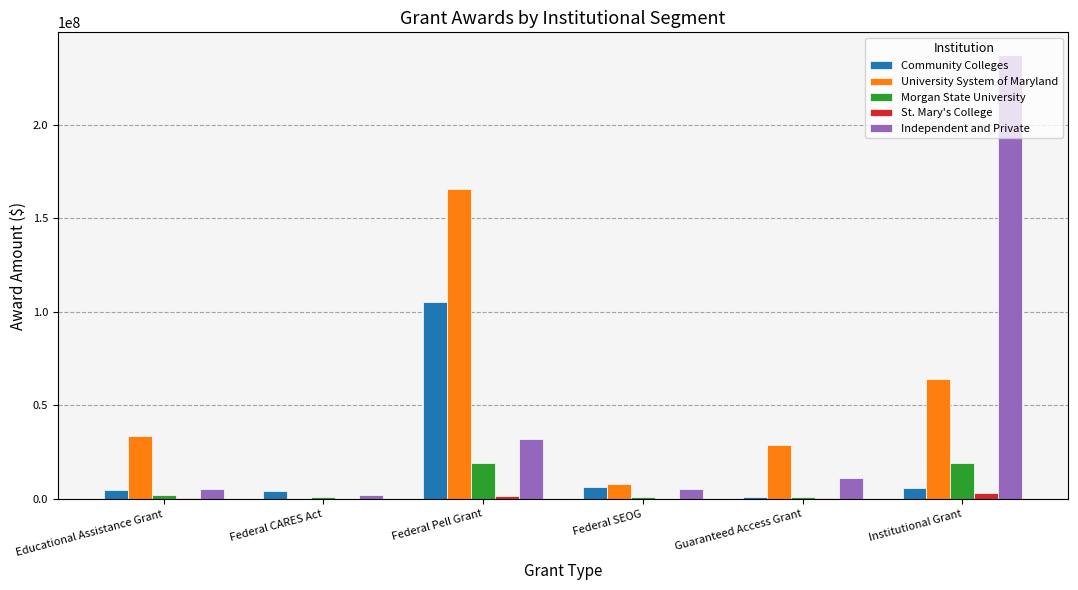

Which category has the highest value across all series?

Institutional Grant